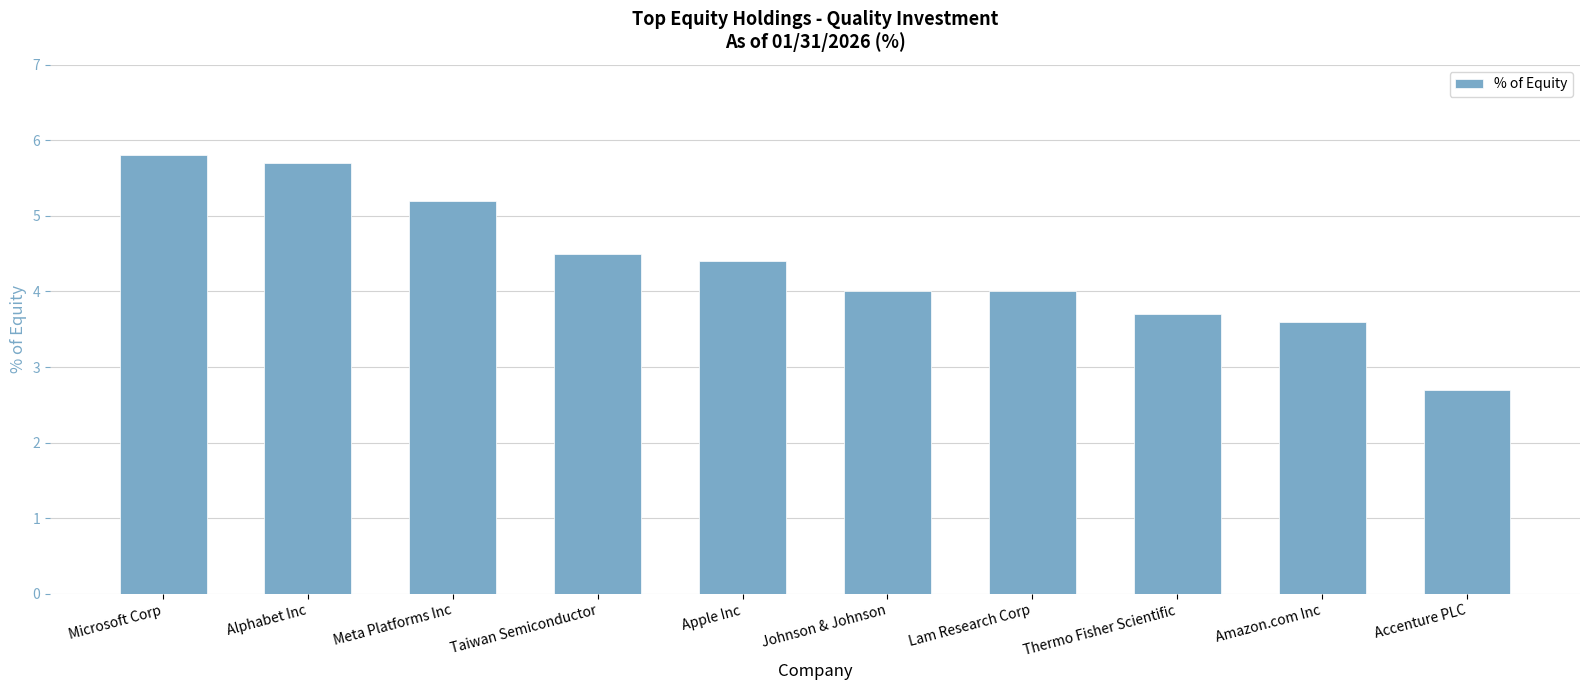

What is the difference between the maximum and minimum values?

3.1